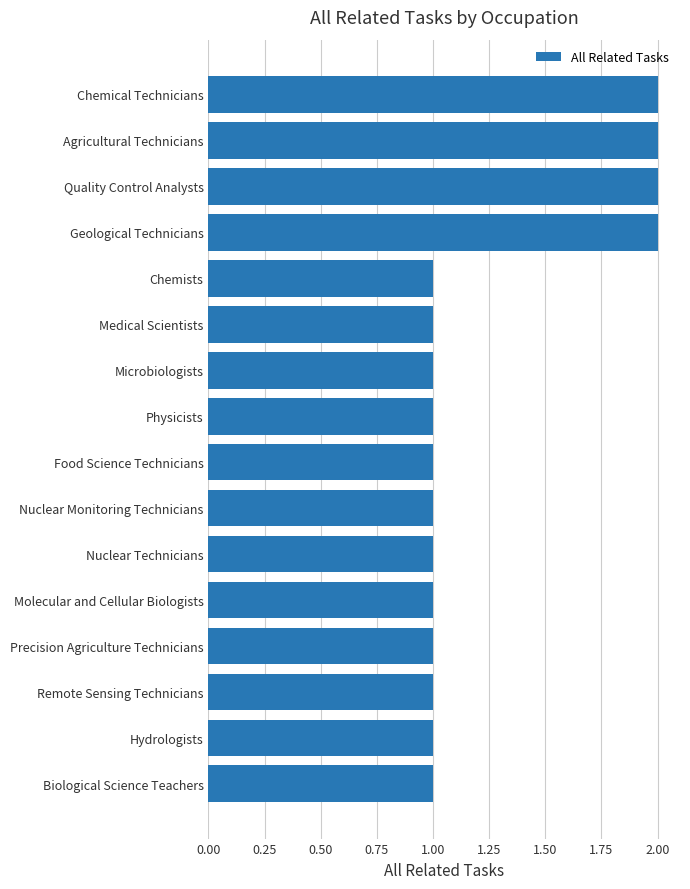

The chart shows a value of 1 at Geological Technicians. True or false?

False